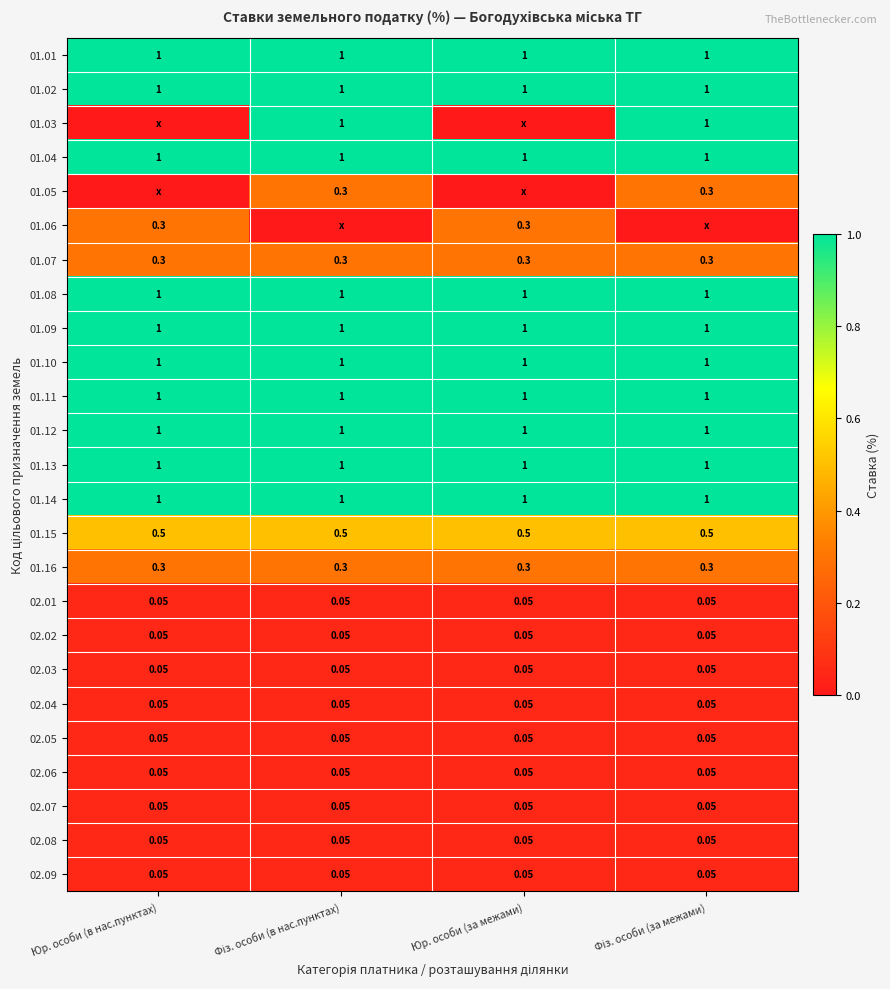

At which category does the chart reach its minimum across all series?

Юр. особи (в нас.пунктах)